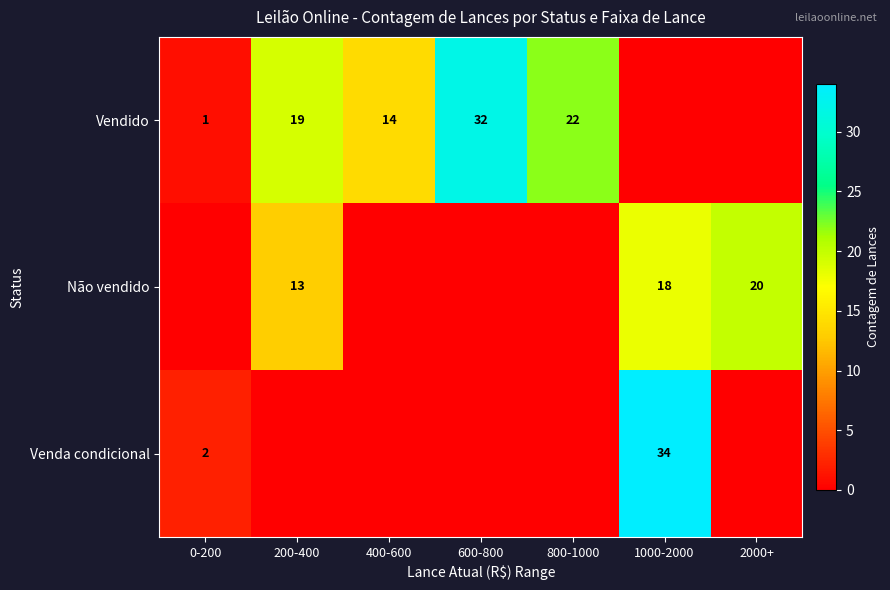

What is the total value across all series at 800-1000?

22